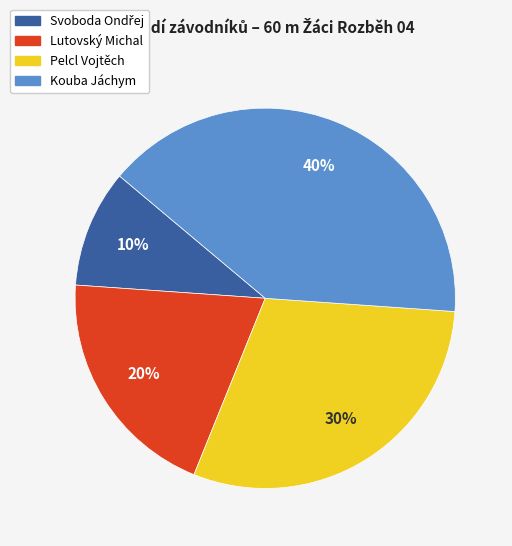

True or false: Pelcl Vojtěch accounts for 39% of the total.

False